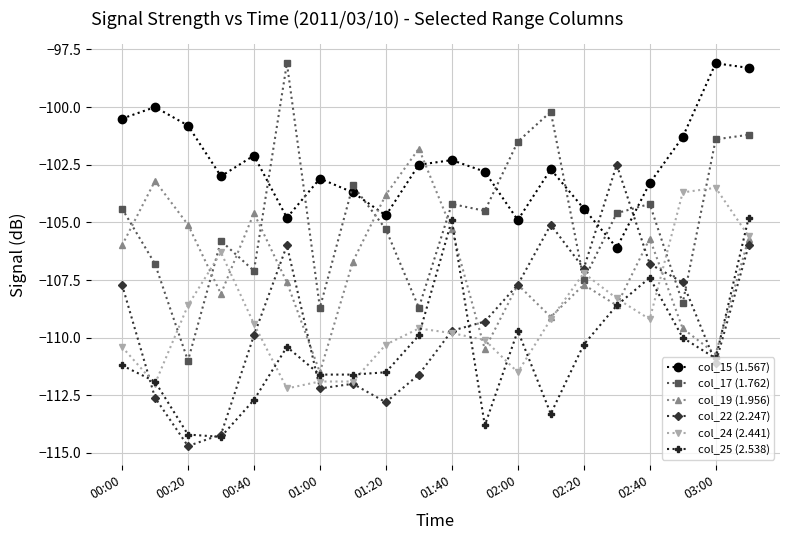

True or false: col_25 (2.538) has more than 0 points higher than both neighbors.

True